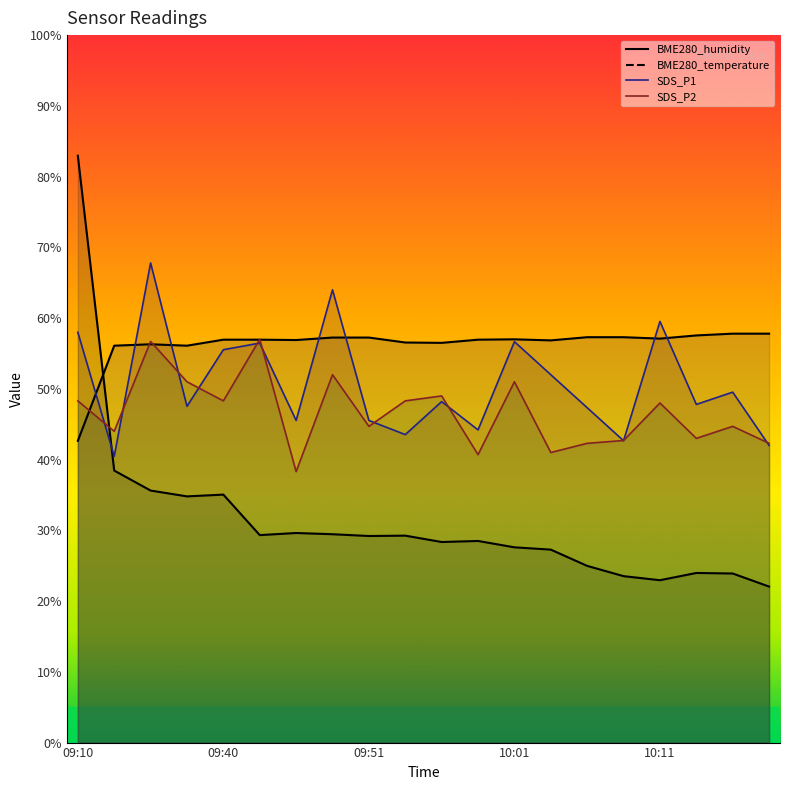

Where is the first local minimum for BME280_humidity?

09:38